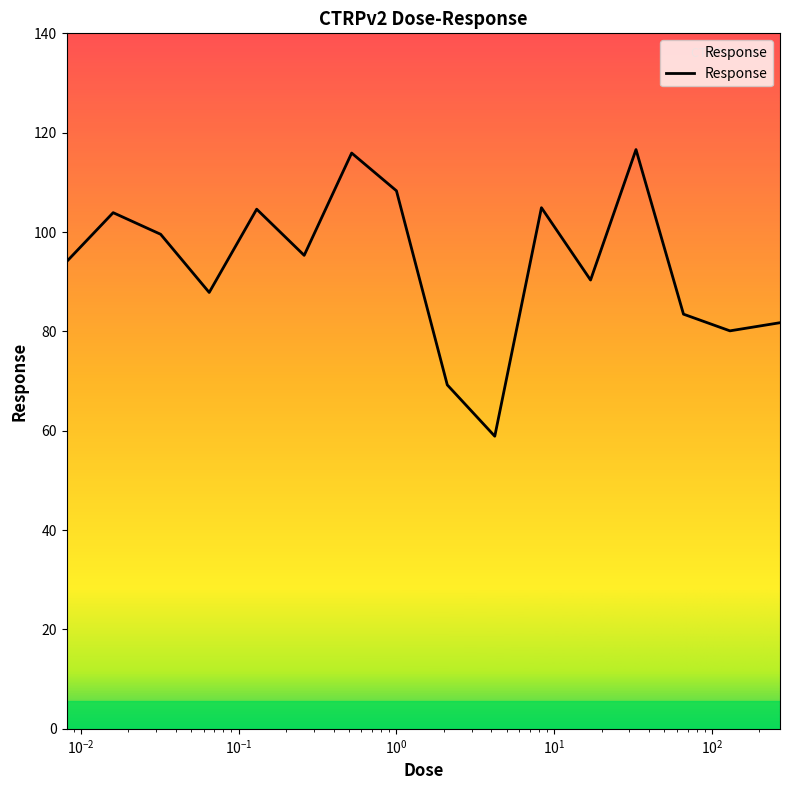

What is the maximum value shown in the chart?

116.6